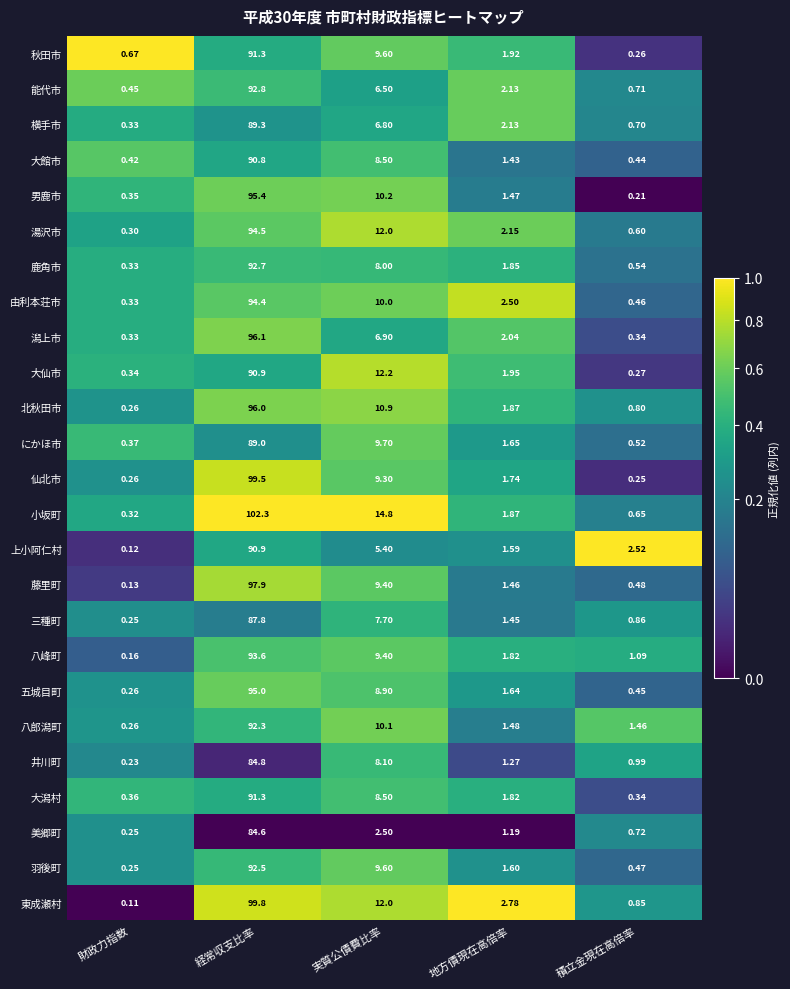

At which label is 東成瀬村 closest to 49?

実質公債費比率